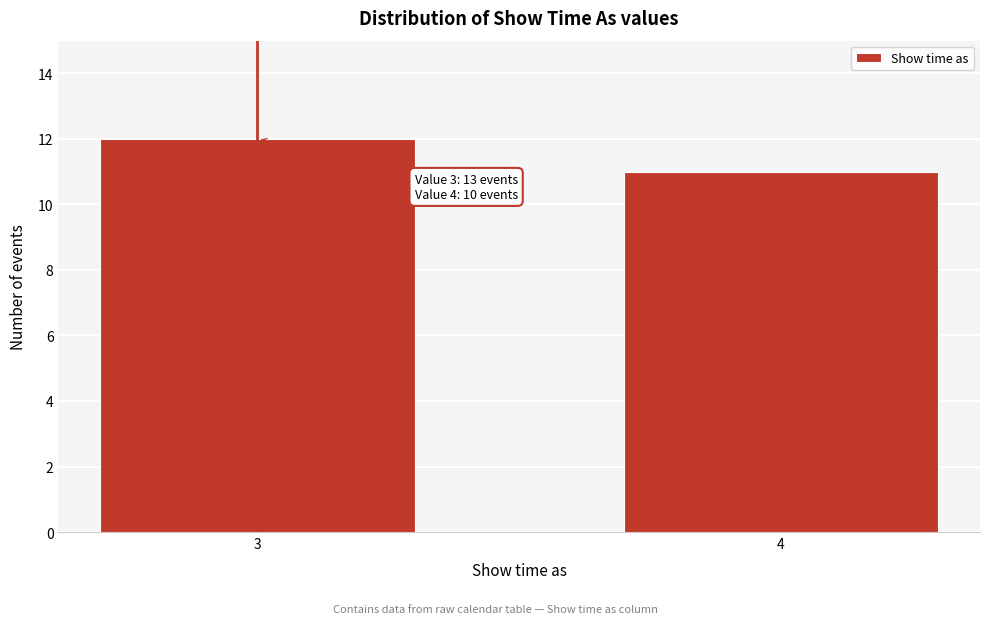

Reading left to right, transcribe all the data shown in this chart.

12	11